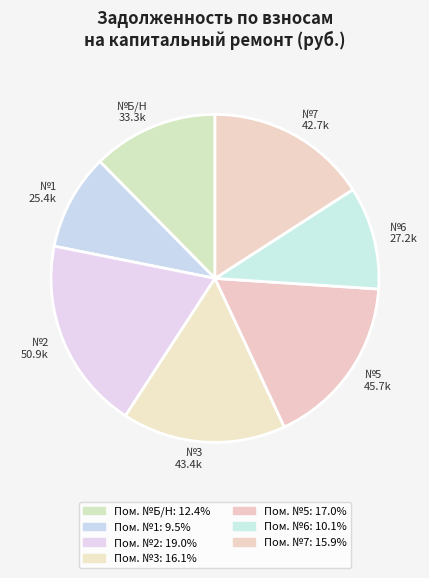

Approximately how many times larger is the value at №6 27.2k compared to №5 45.7k?

0.6